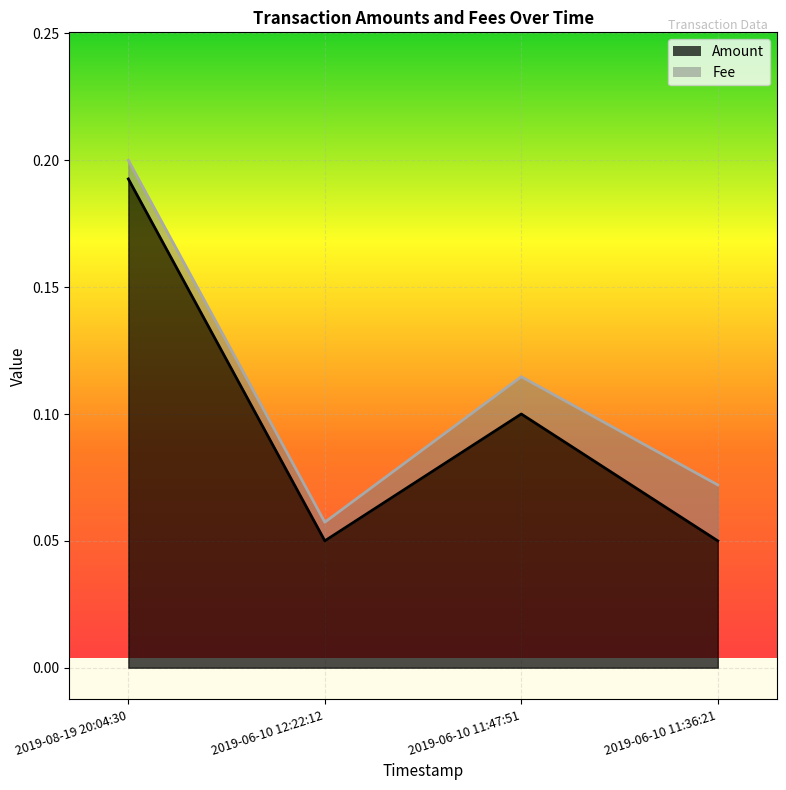

What is the label of the 1st point from the right?

2019-06-10 11:36:21